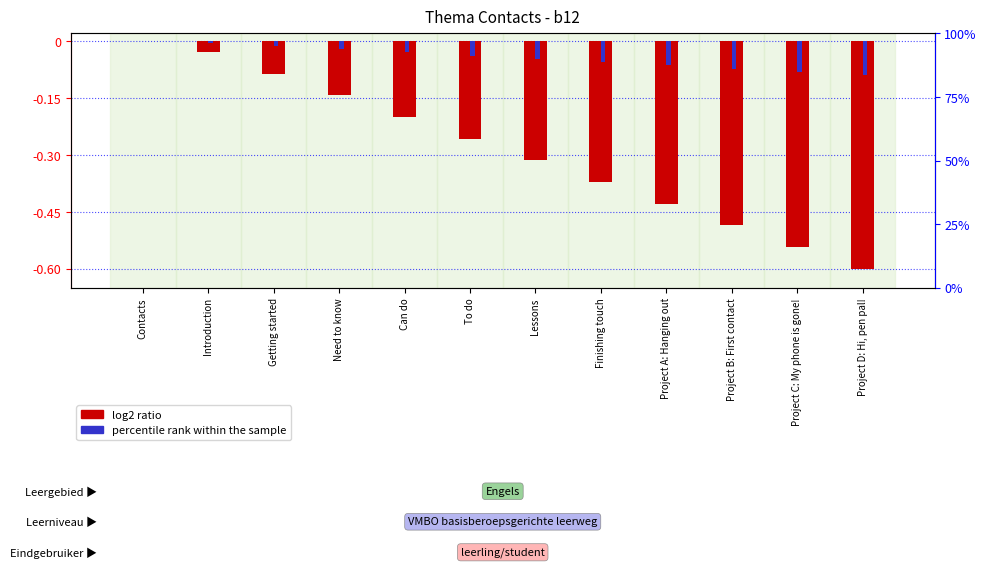

Reading left to right, list all the values displayed in this chart.

log2 ratio: Contacts=0.0	Introduction=-0.0	Getting started=-0.1	Need to know=-0.1	Can do=-0.2	To do=-0.3	Lessons=-0.3	Finishing touch=-0.4	Project A: Hanging out=-0.4	Project B: First contact=-0.5	Project C: My phone is gone!=-0.5	Project D: Hi, pen pal!=-0.6
percentile rank within the sample: Contacts=0.0	Introduction=-0.0	Getting started=-0.0	Need to know=-0.0	Can do=-0.0	To do=-0.0	Lessons=-0.0	Finishing touch=-0.1	Project A: Hanging out=-0.1	Project B: First contact=-0.1	Project C: My phone is gone!=-0.1	Project D: Hi, pen pal!=-0.1